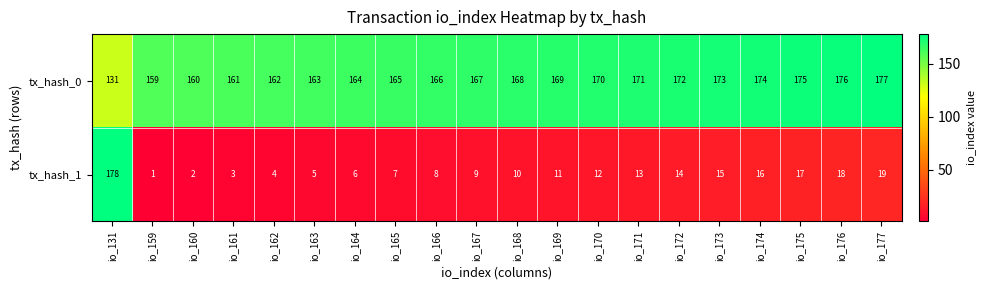

What is the average value of the tx_hash_1 series?

18